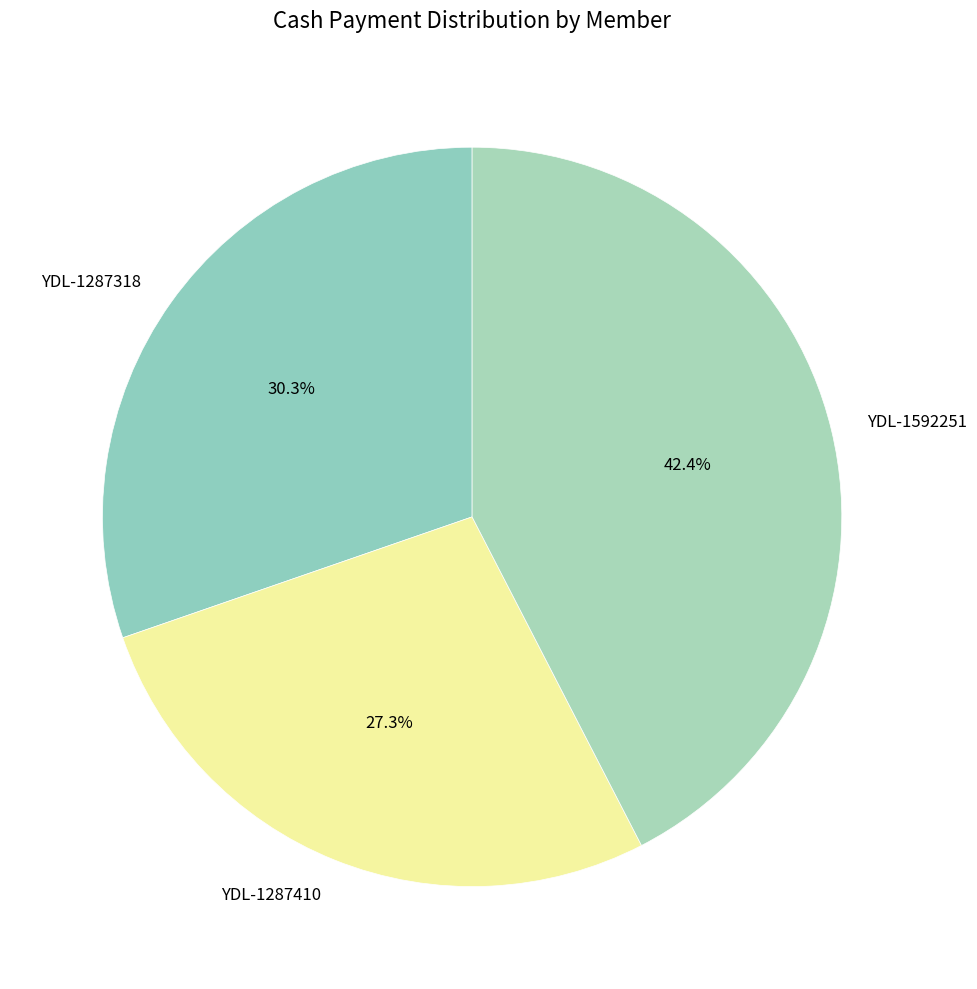

How many slices are in this pie chart?

3